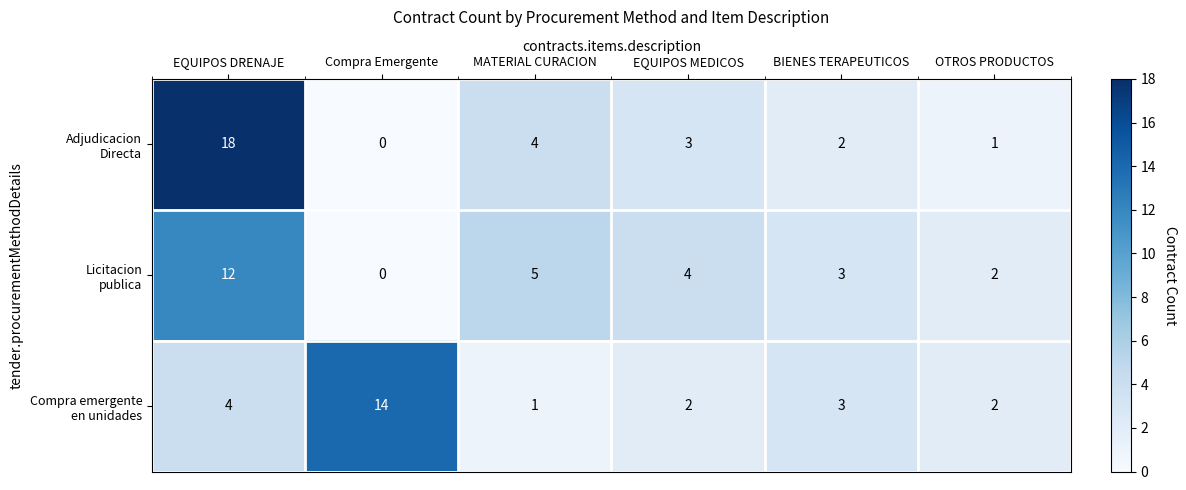

What is the maximum value shown in the chart?

18